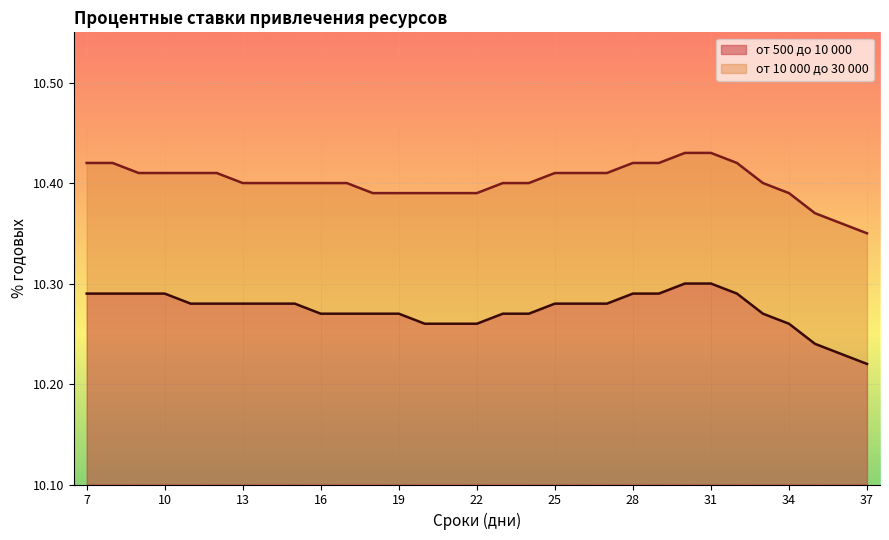

Which label corresponds to the smallest value in the chart?

37